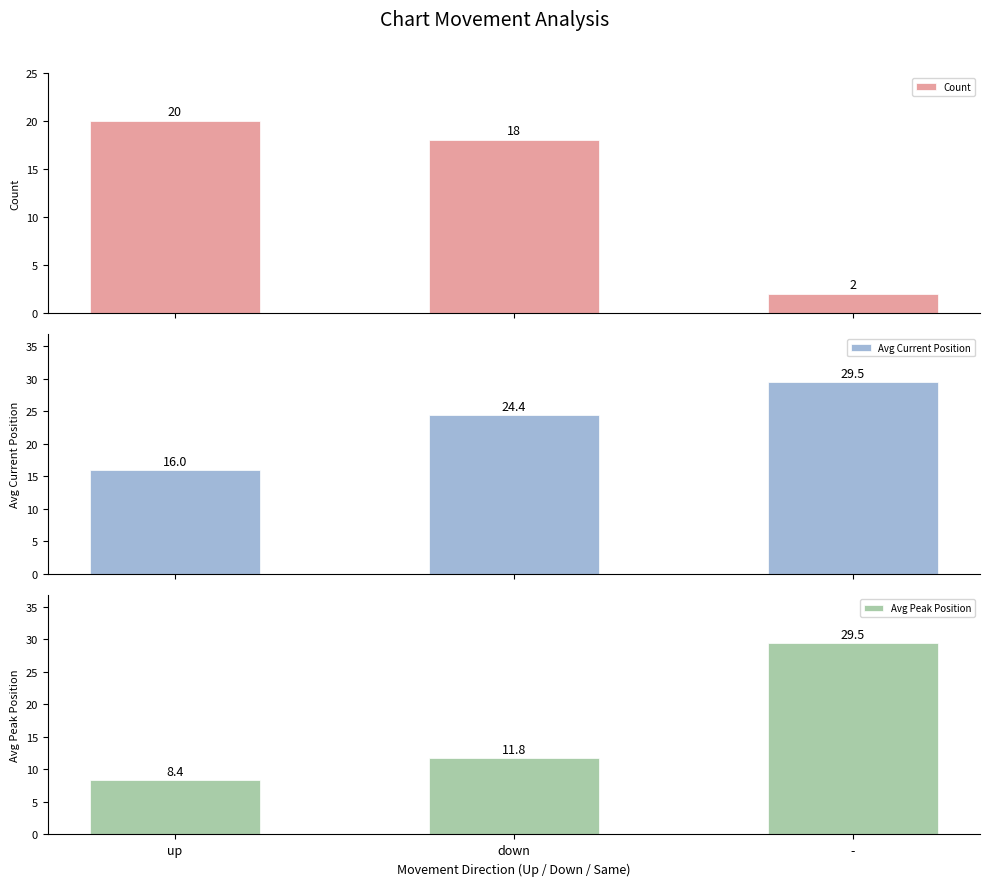

Which series has the largest total across all categories?

Avg Current Position